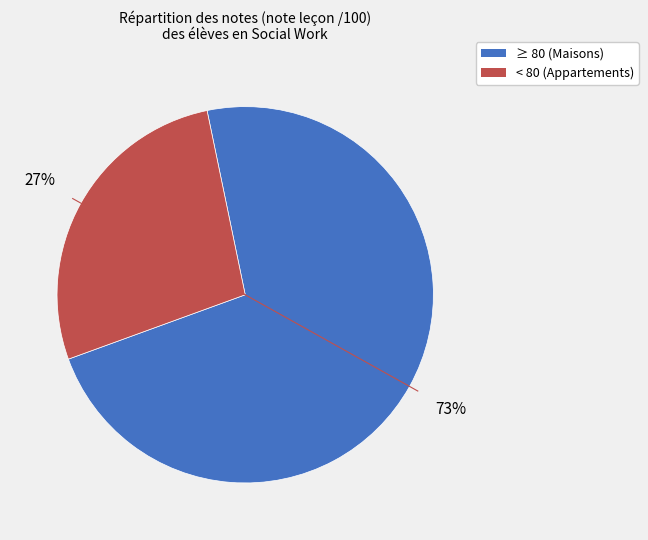

To the nearest percent, what is the average slice percentage?

50%